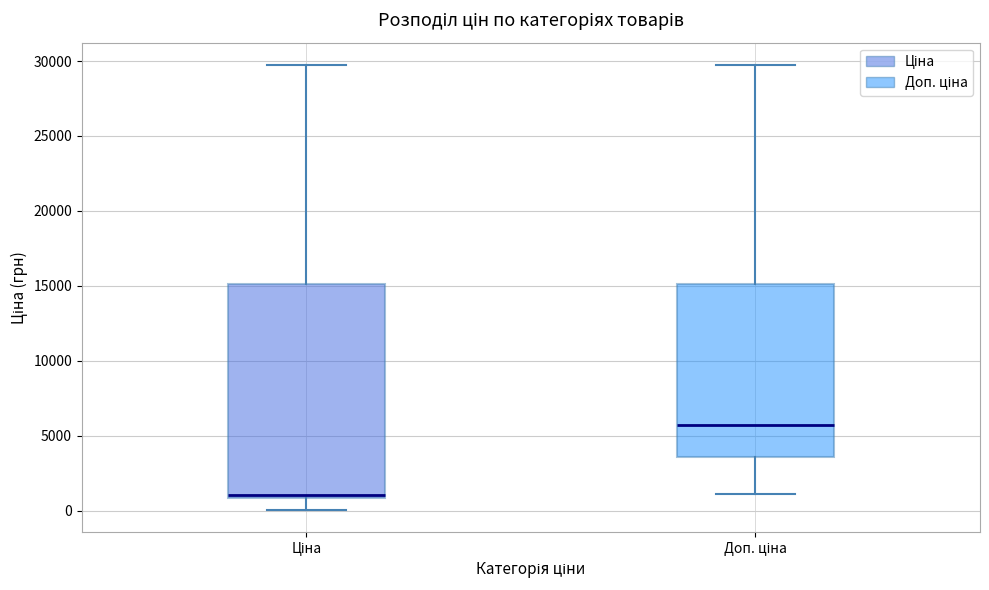

Reading left to right, transcribe this box plot: for each box, give where its median line is, the range the box spans, and where its two whiskers end, as read against the y-axis. The values are not printed on the chart, so give them approximately, as read against the axis.

Ціна: median 1000 (just above the box's lower edge), box 1000 to 15000, whiskers 0 to 29500
Доп. ціна: median 5500, box 3500 to 15000, whiskers 1000 to 29500